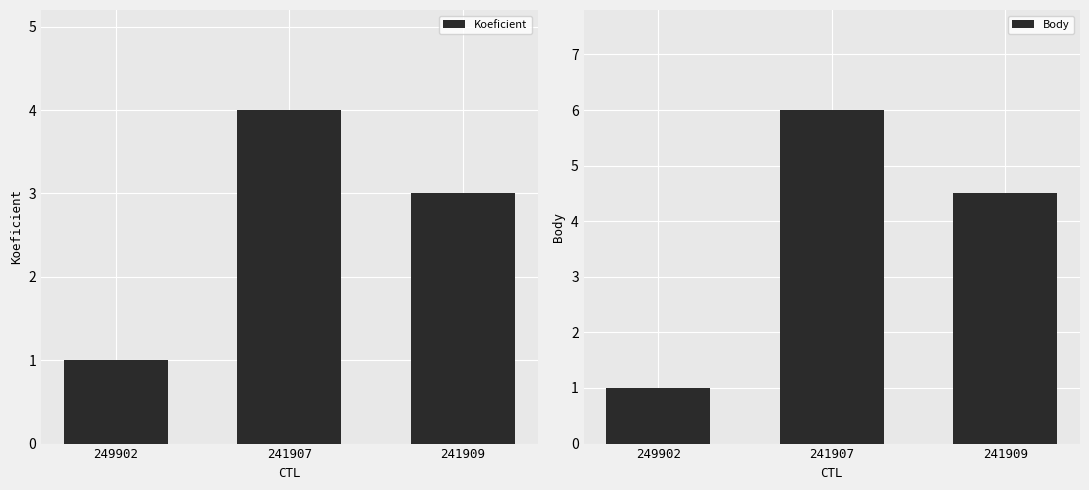

What is the value of the Body bar at the 1st from the left?

1.0